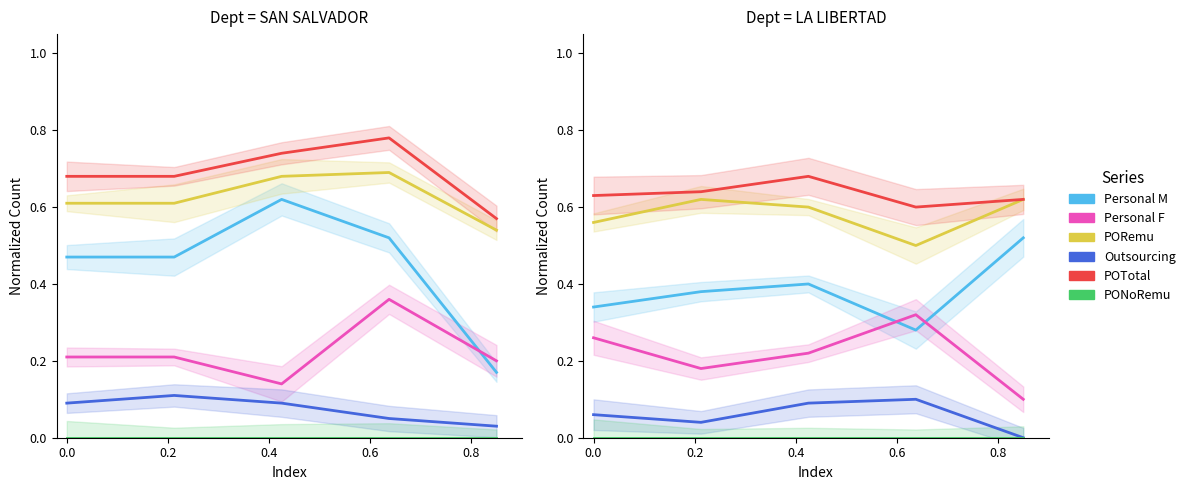

What is the total value across all series at 0.6?

1.9